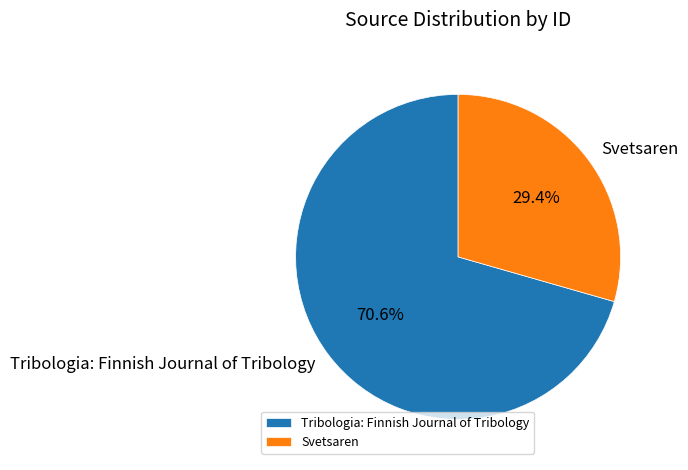

To the nearest percent, what portion does Svetsaren represent?

29%